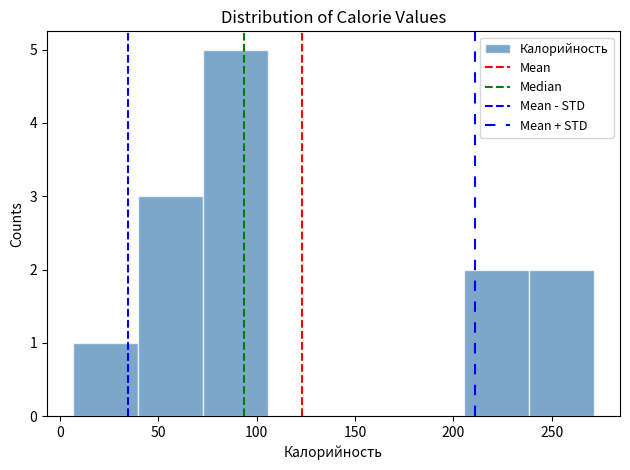

Reading left to right, list every bar in this chart as the range it spans on the x-axis followed by its height. Neither the bar edges nor the heights are printed on the chart, so give them approximately, as read against the axes.

5 to 40: 1
40 to 75: 3
75 to 105: 5
105 to 140: 0
140 to 170: 0
170 to 205: 0
205 to 240: 2
240 to 270: 2